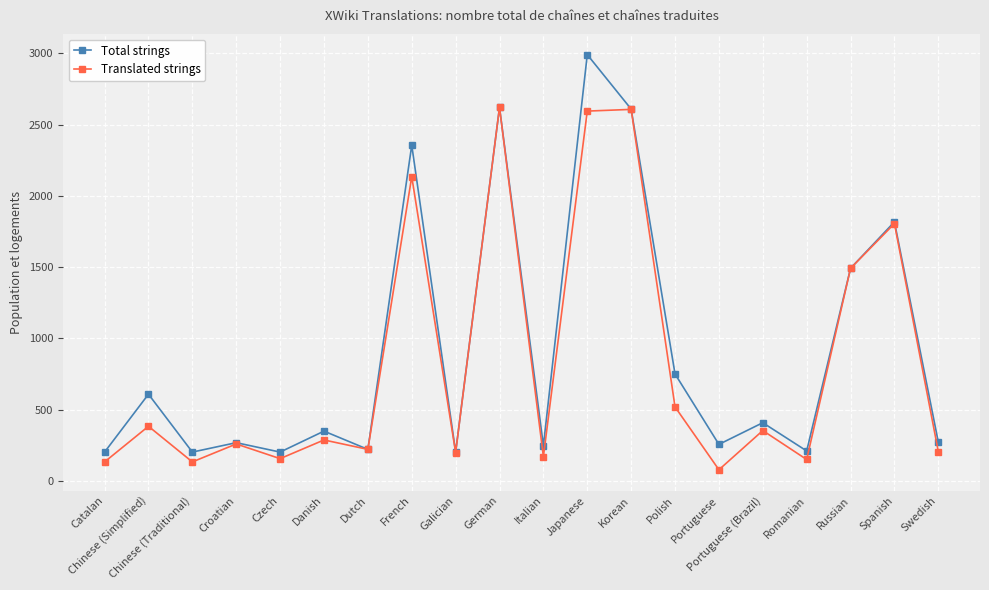

At which category is the sum across all series the highest?

Japanese